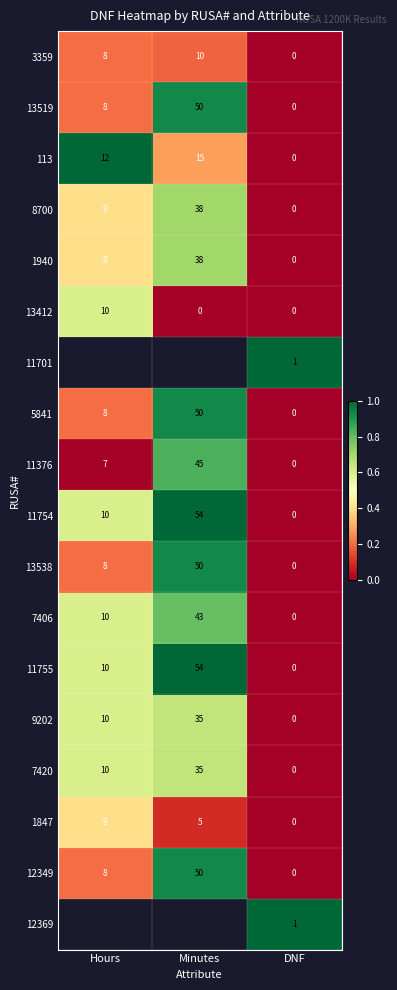

What is the spread (max minus min) of values at DNF?

1.0